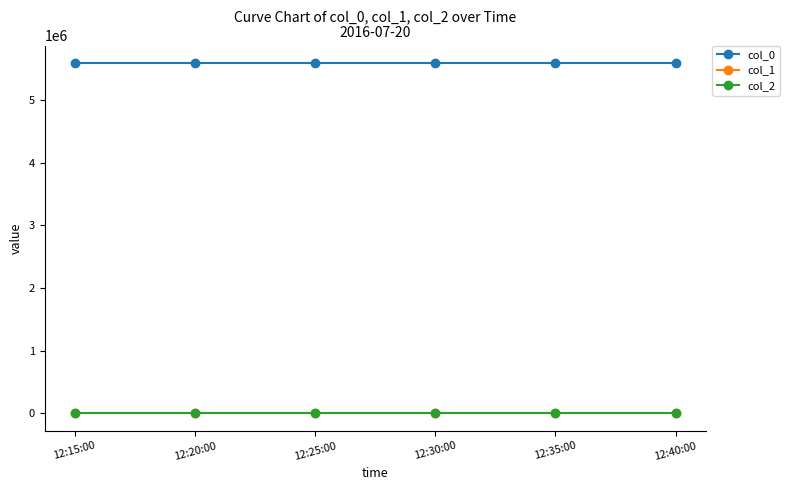

How many categories are shown in the chart?

6